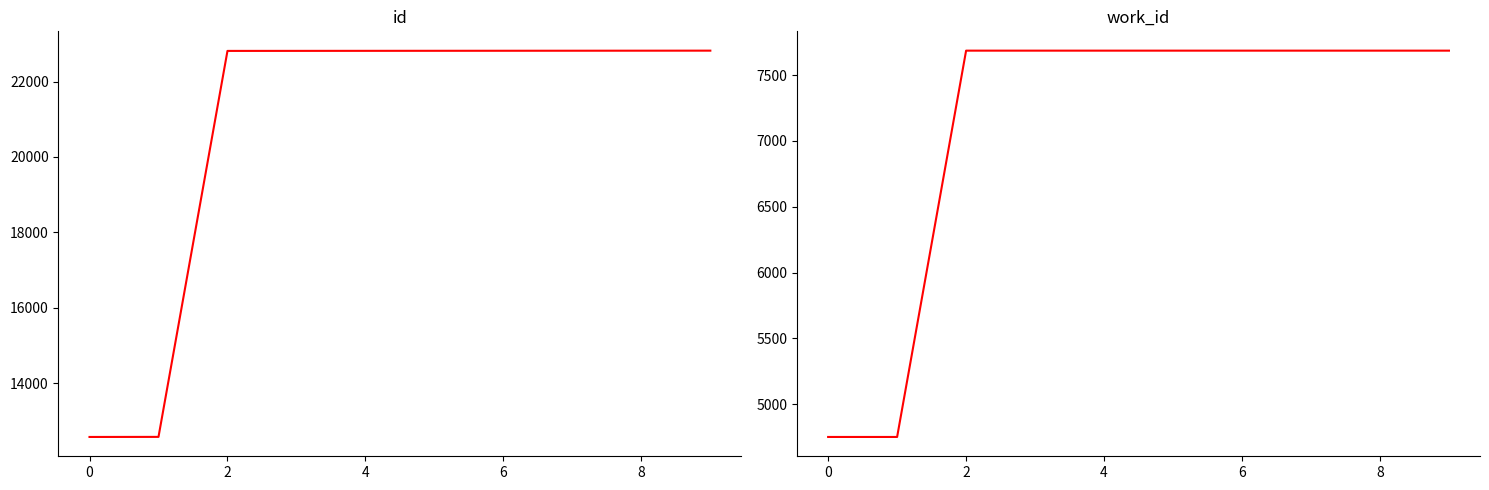

The work_id series shows 1871 at 2. True or false?

False